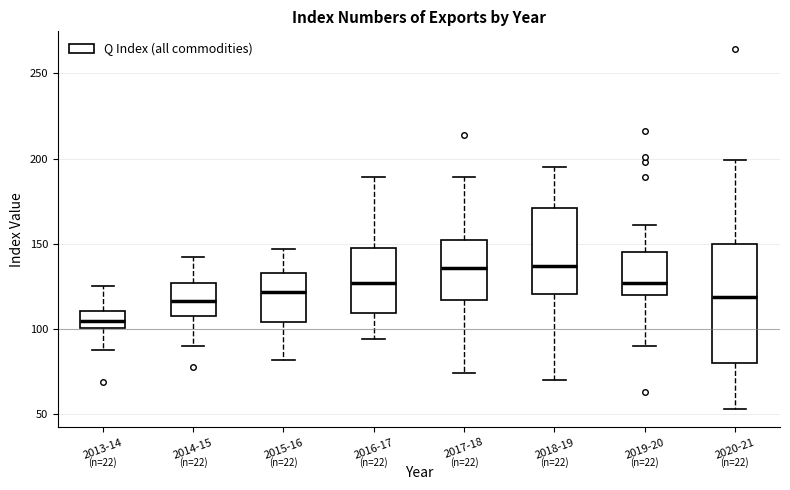

Reading left to right, read every box against the y-axis: the position of its median line, the range the box covers, and the ends of its whiskers. The values are not printed on the chart, so give them approximately, as read against the axis.

2013-14: median 105, box 100 to 110, whiskers 90 to 125
2014-15: median 115, box 110 to 125, whiskers 90 to 140
2015-16: median 120, box 105 to 135, whiskers 80 to 145
2016-17: median 125, box 110 to 150, whiskers 95 to 190
2017-18: median 135, box 115 to 155, whiskers 75 to 190
2018-19: median 135, box 120 to 170, whiskers 70 to 195
2019-20: median 125, box 120 to 145, whiskers 90 to 160
2020-21: median 120, box 80 to 150, whiskers 55 to 200